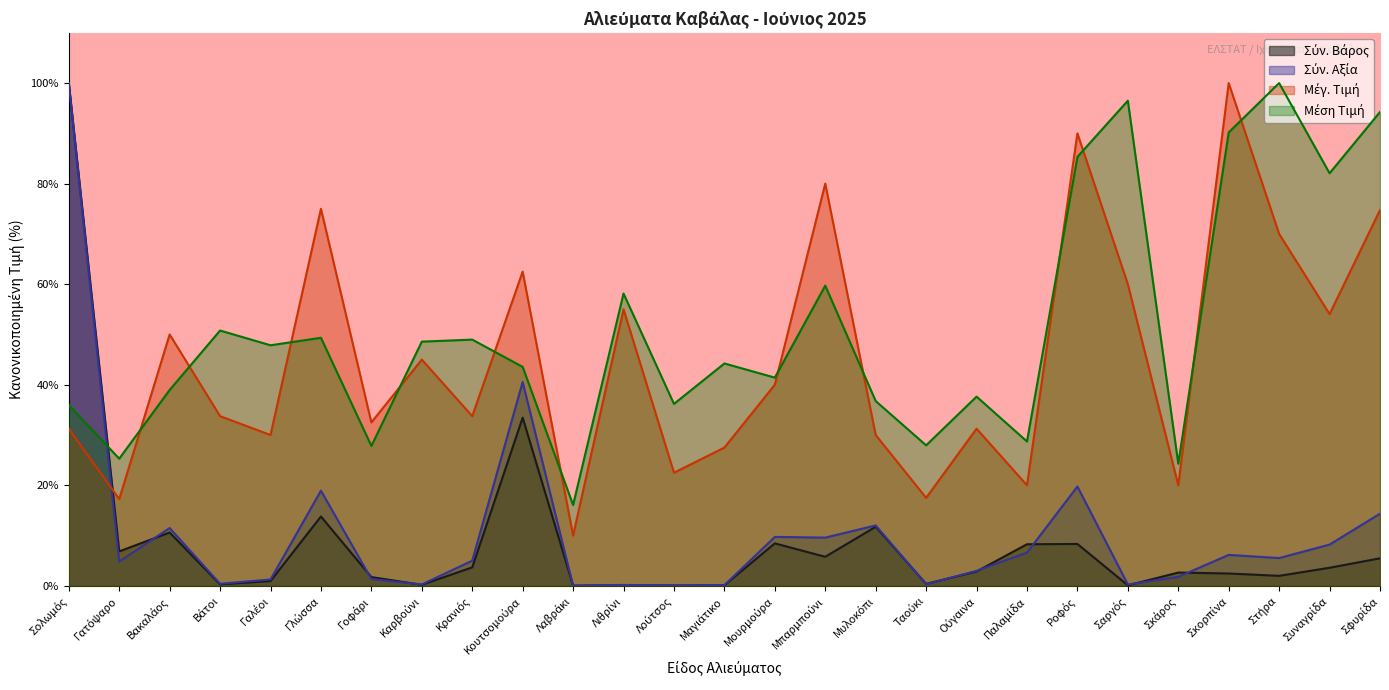

At Στήρα, list the series in order from smallest to largest.

Σύν. Βάρος, Σύν. Αξία, Μέγ. Τιμή, Μέση Τιμή